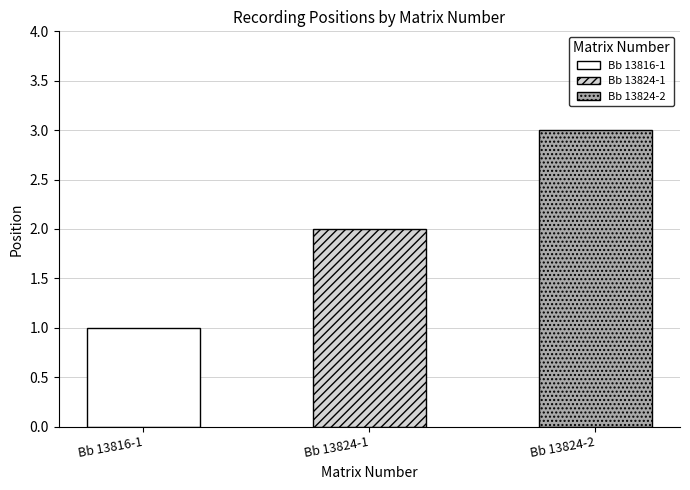

What is the maximum value shown in the chart?

3